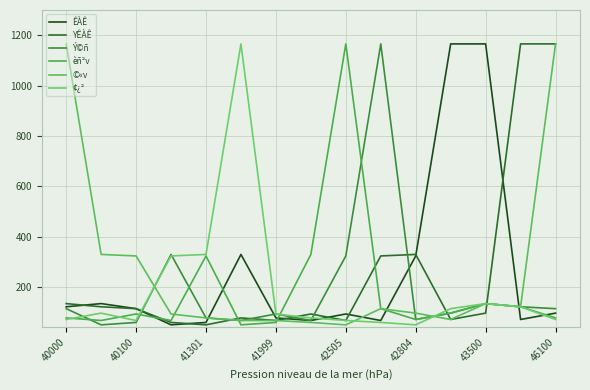

Reading left to right, what are all the values shown in this chart?

ÊÀÊ: 121.4	134.1	114.0	49.7	59.2	329.3	77.2	67.0	92.8	66.9	323.3	1165.4	1165.4	71.0	96.2
YÊÀÊ: 134.1	121.4	114.0	59.2	49.7	77.2	67.0	92.8	66.9	323.3	329.3	71.0	96.2	1165.4	1165.4
Ý©ñ: 114.0	49.7	59.2	329.3	77.2	67.0	92.8	66.9	323.3	1165.4	71.0	96.2	134.1	121.4	114.0
èñ²v: 77.2	67.0	92.8	66.9	323.3	49.7	59.2	329.3	1165.4	114.0	71.0	96.2	134.1	121.4	77.2
©«v: 1165.4	329.3	323.3	92.8	77.2	67.0	66.9	59.2	49.7	114.0	96.2	71.0	134.1	121.4	1165.4
¢¿²: 71.0	96.2	66.9	323.3	329.3	1165.4	92.8	77.2	67.0	59.2	49.7	114.0	134.1	121.4	71.0